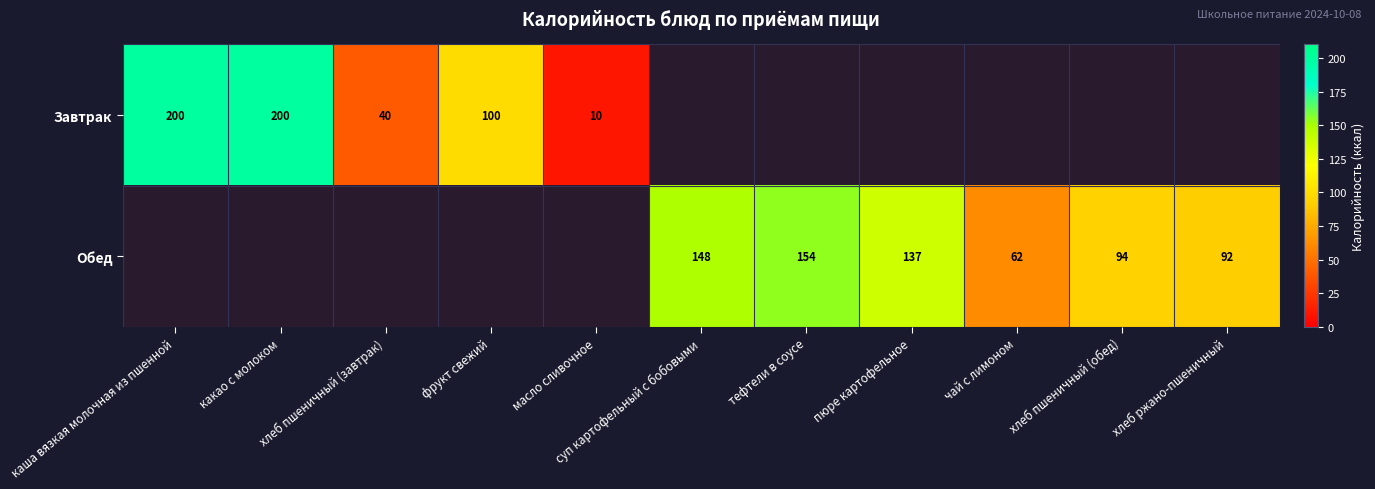

True or false: Завтрак has a value of 91 at каша вязкая молочная из пшенной.

False